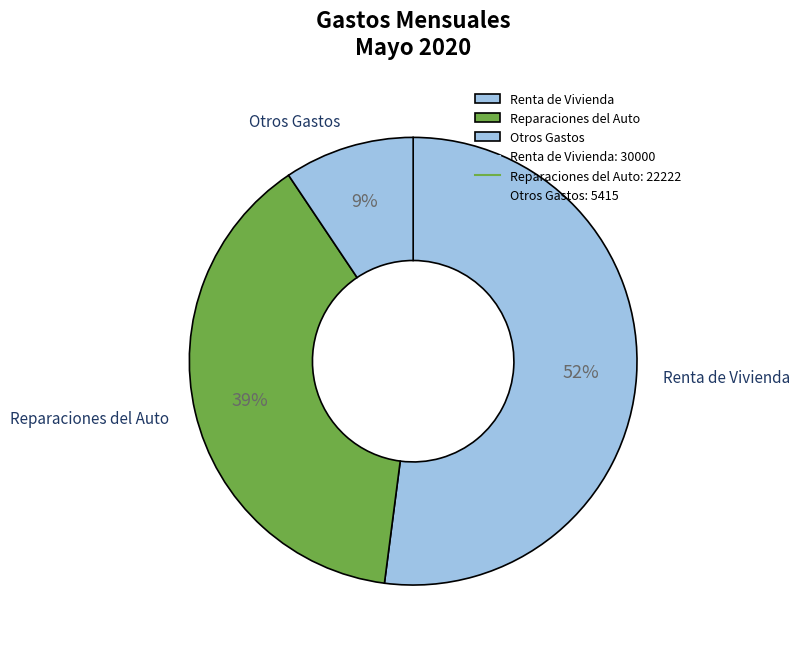

What is the smallest slice in the pie chart?

Otros Gastos